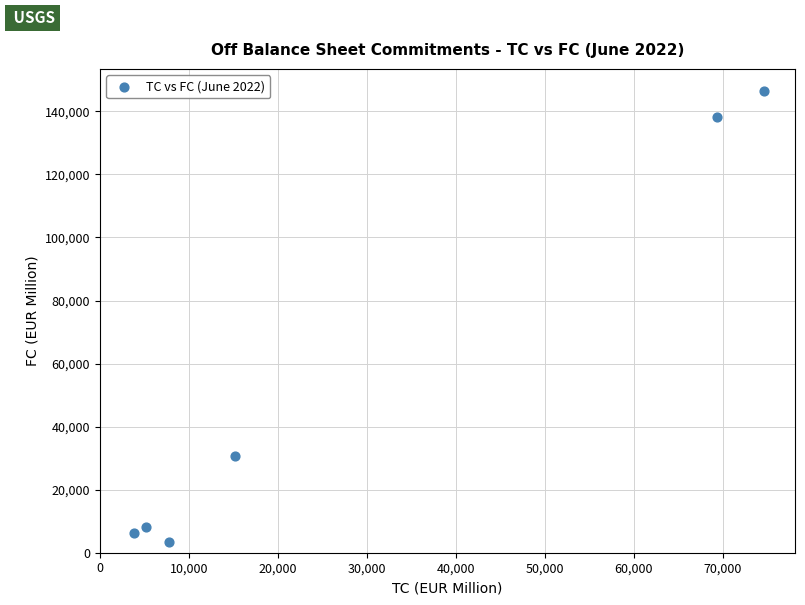

What is the average Y value?

55491.8